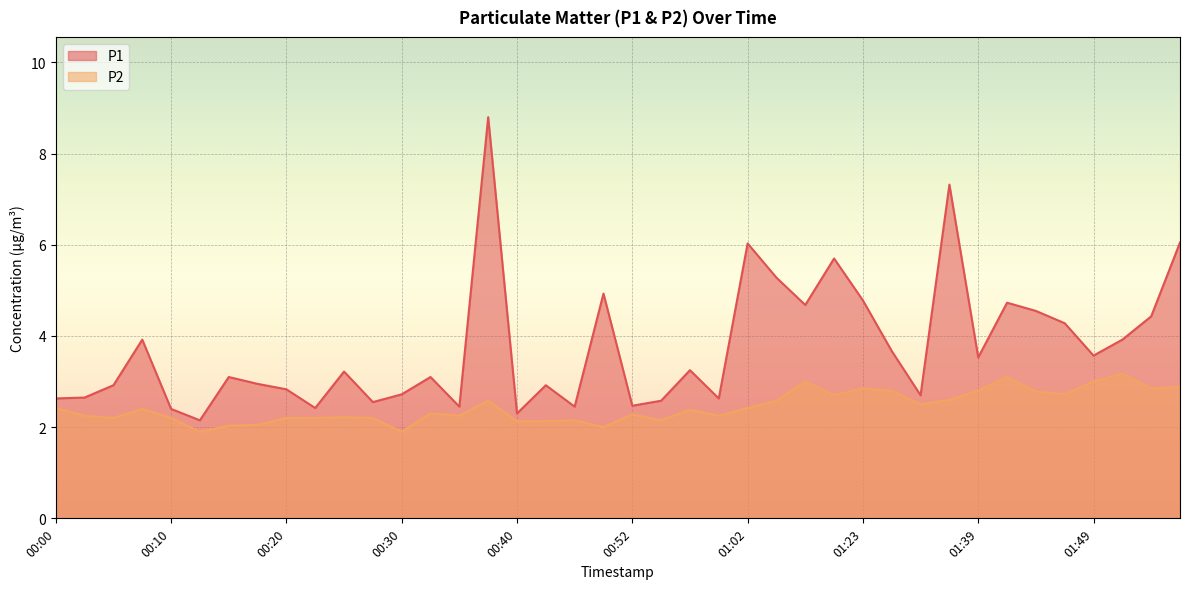

What is the minimum value shown in the chart?

1.9